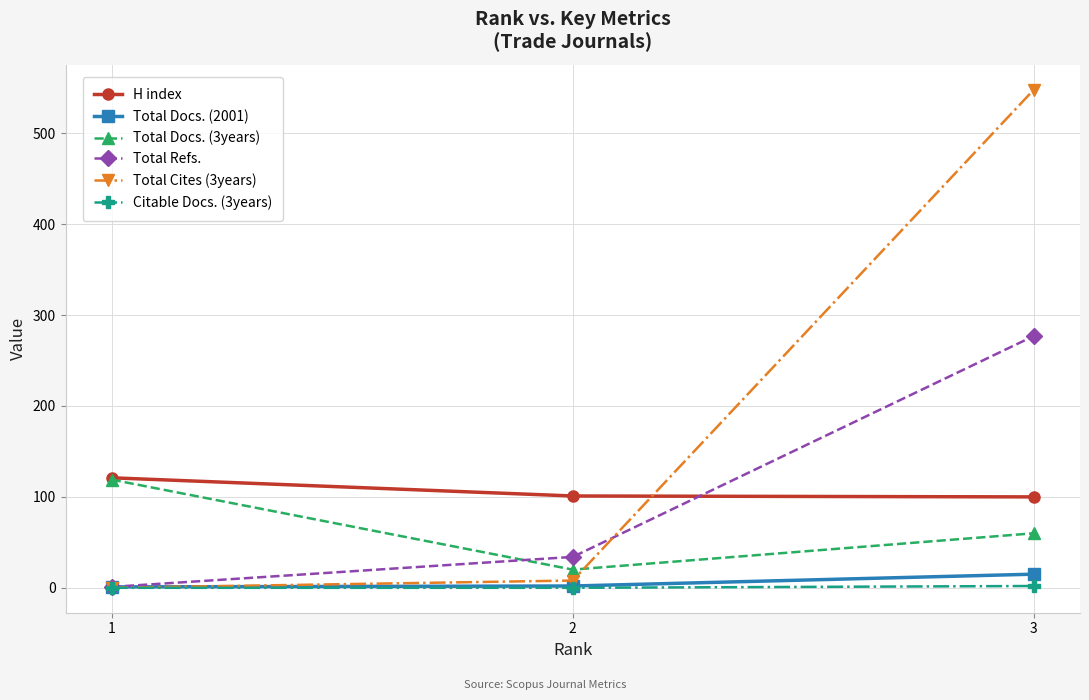

Which series has the largest total across all categories?

Total Cites (3years)